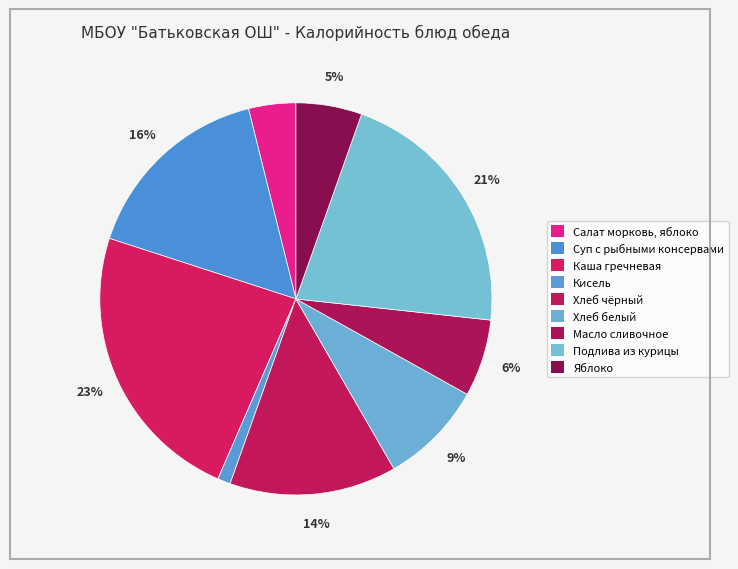

Combined, do Яблоко and Масло сливочное account for over 50%?

No